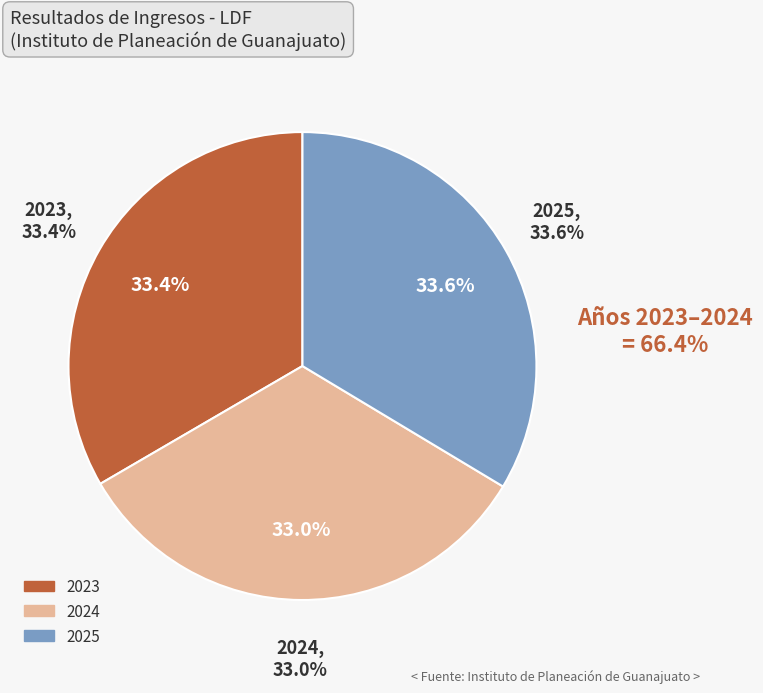

True or false: 2024 accounts for 25% of the total.

False